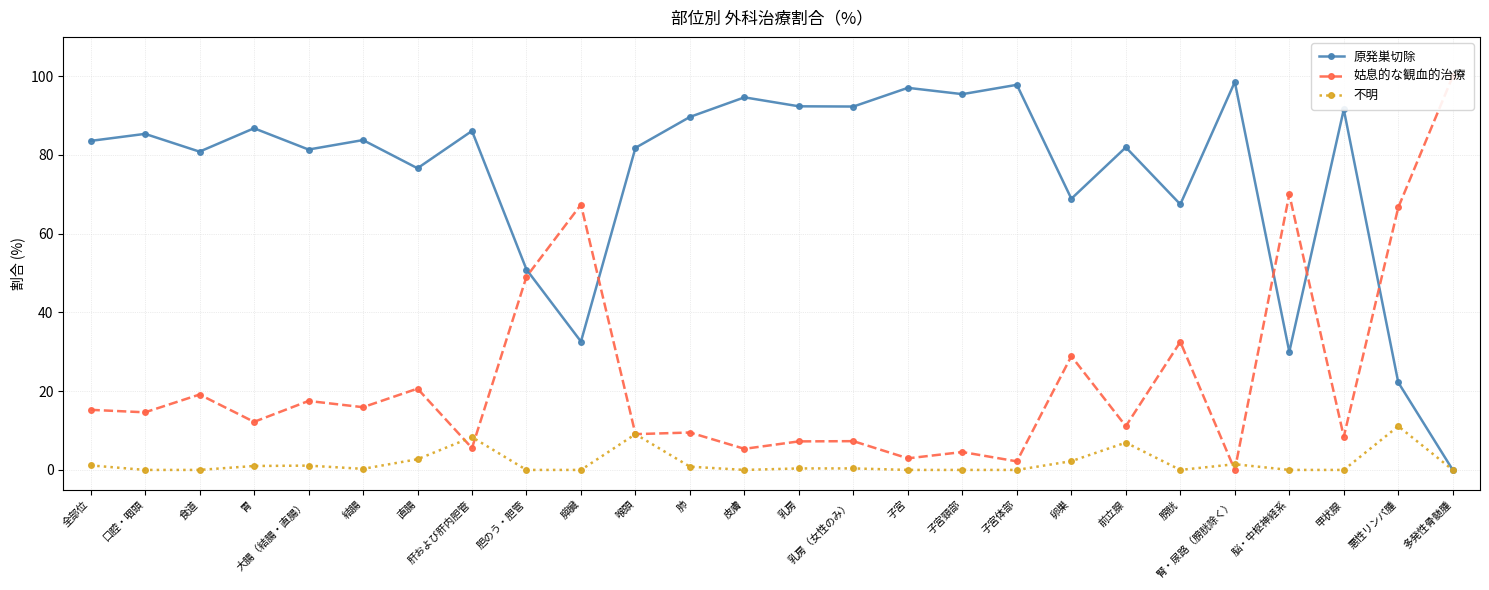

What is the label of the 23rd point from the left?

脳・中枢神経系